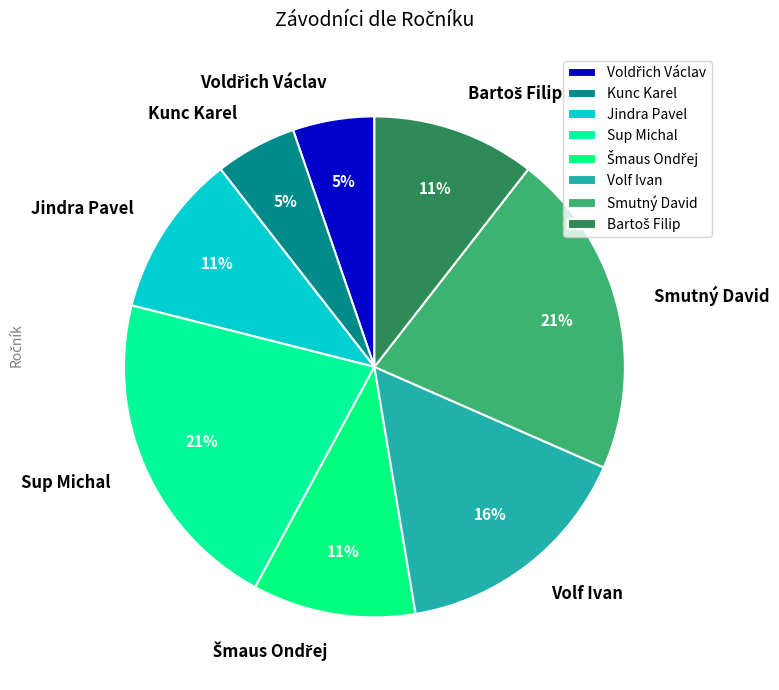

Approximately how many times larger is the value at Smutný David compared to Sup Michal?

1.0